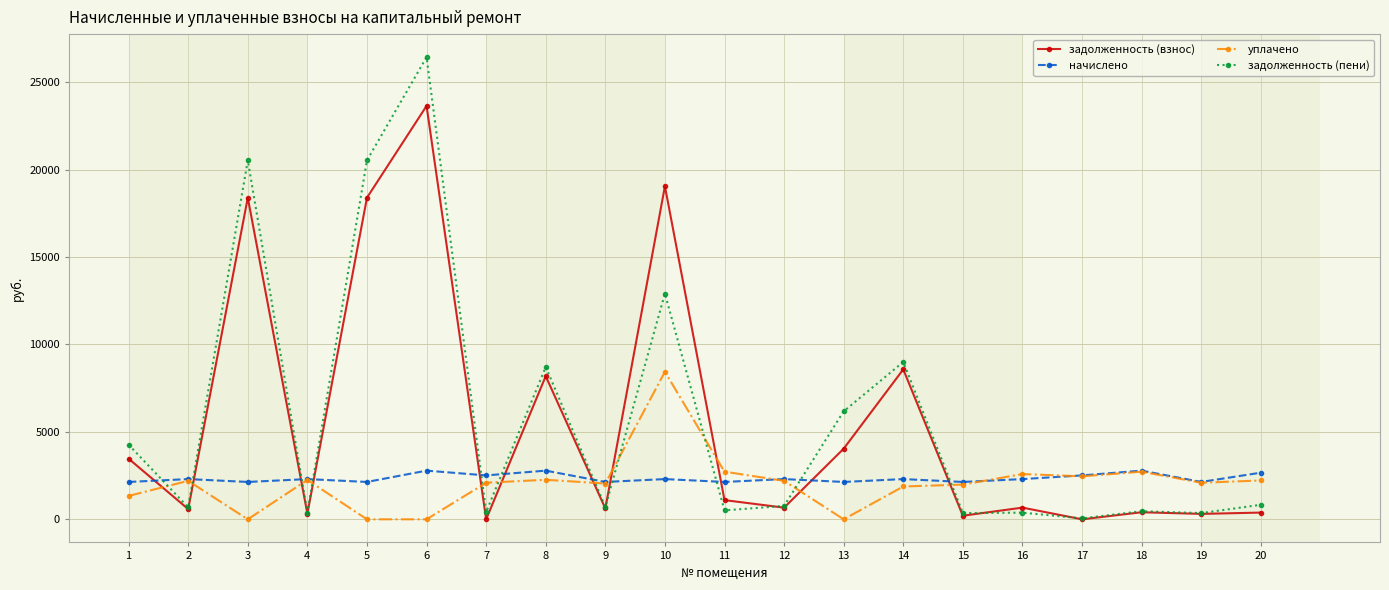

What is the spread (max minus min) of values at 19?

1826.8